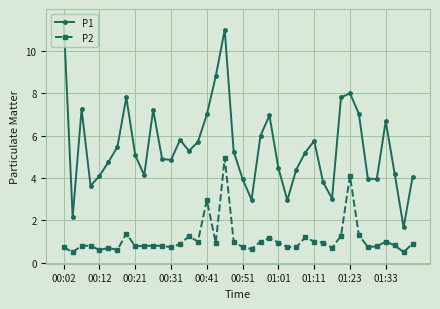

What is the average value of the P2 series?

1.1